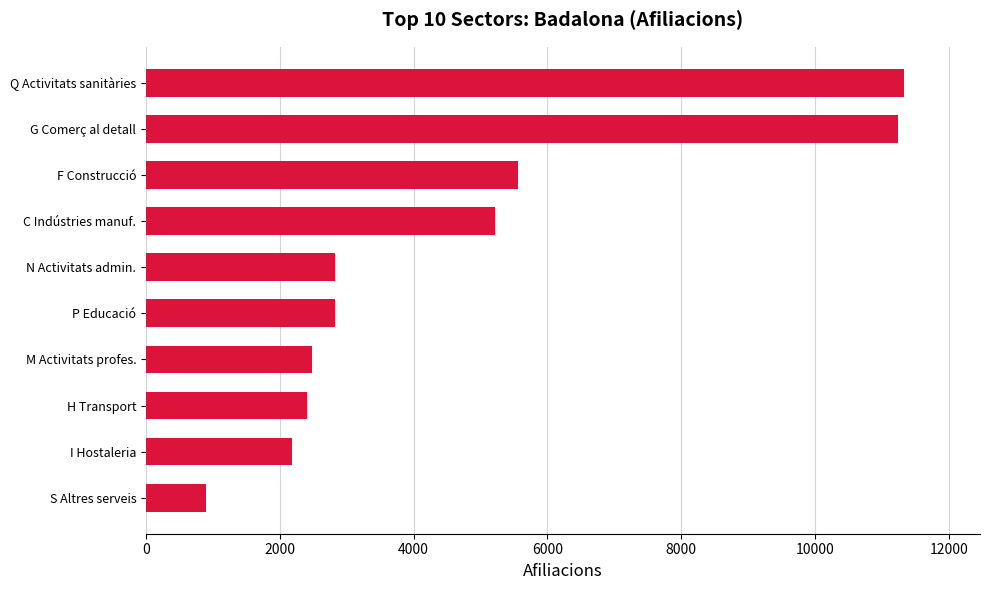

Which has a higher value, S Altres serveis or Q Activitats sanitàries?

Q Activitats sanitàries